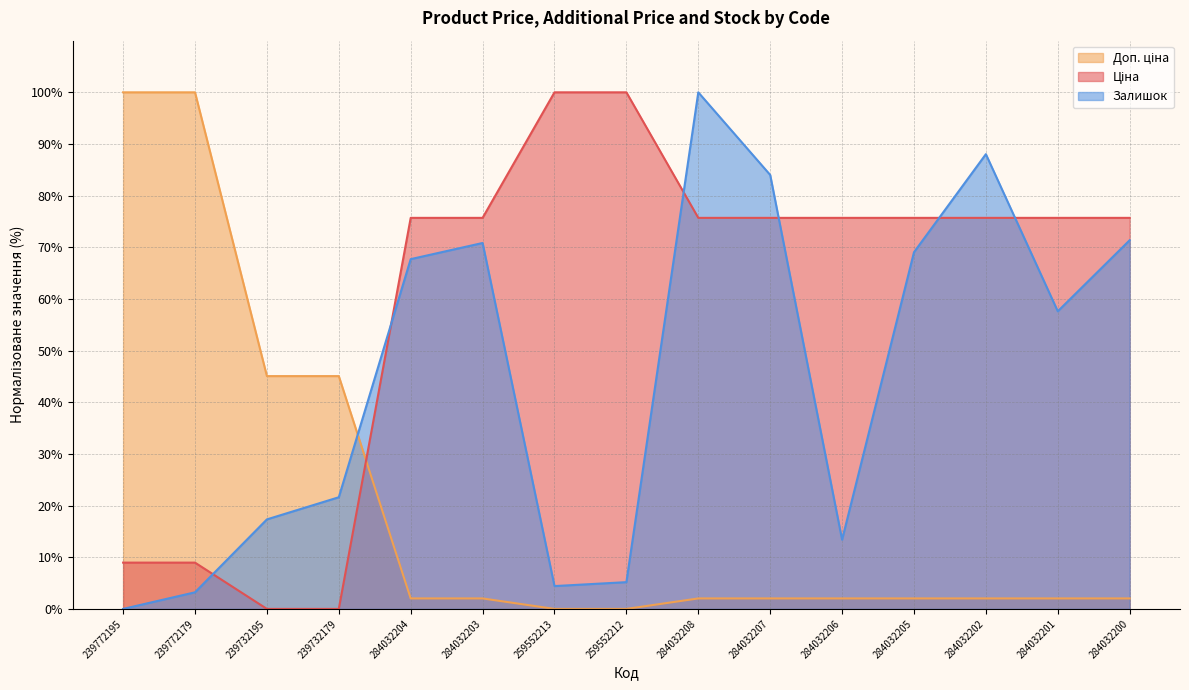

True or false: Доп. ціна has more than 2 points higher than both neighbors.

False